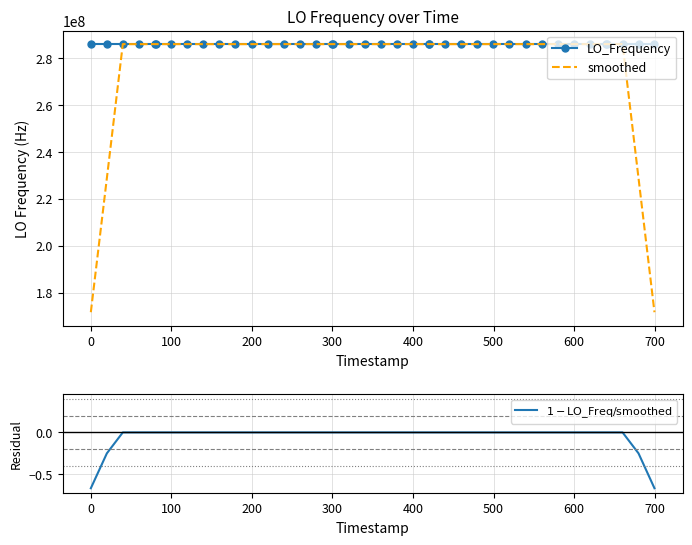

What is the highest value of the LO_Frequency series?

286047003.8